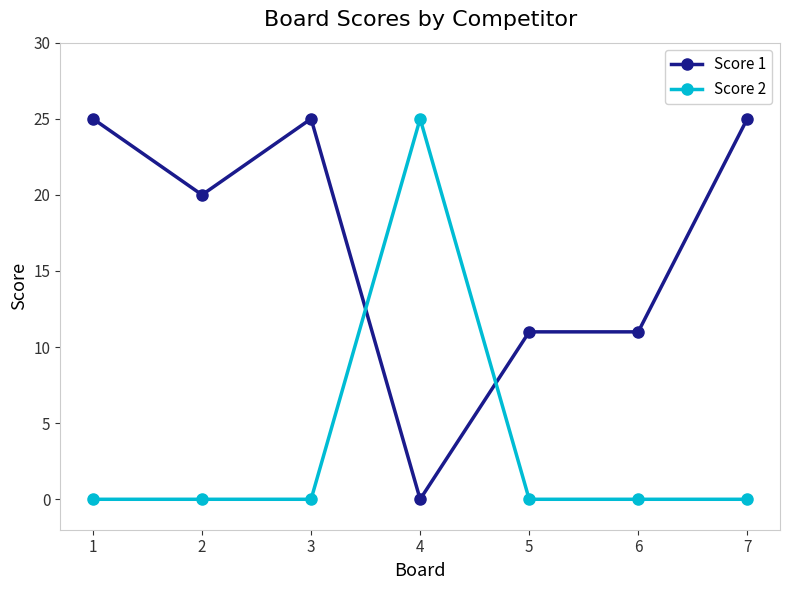

What is the highest value of the Score 2 series?

25